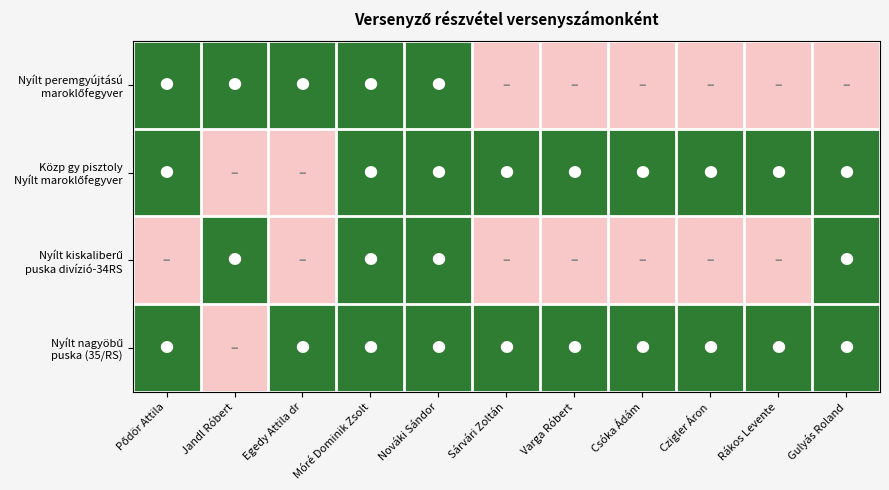

Which series changed the most between Pődör Attila and Csóka Ádám?

Nyílt peremgyújtású maroklőfegyver